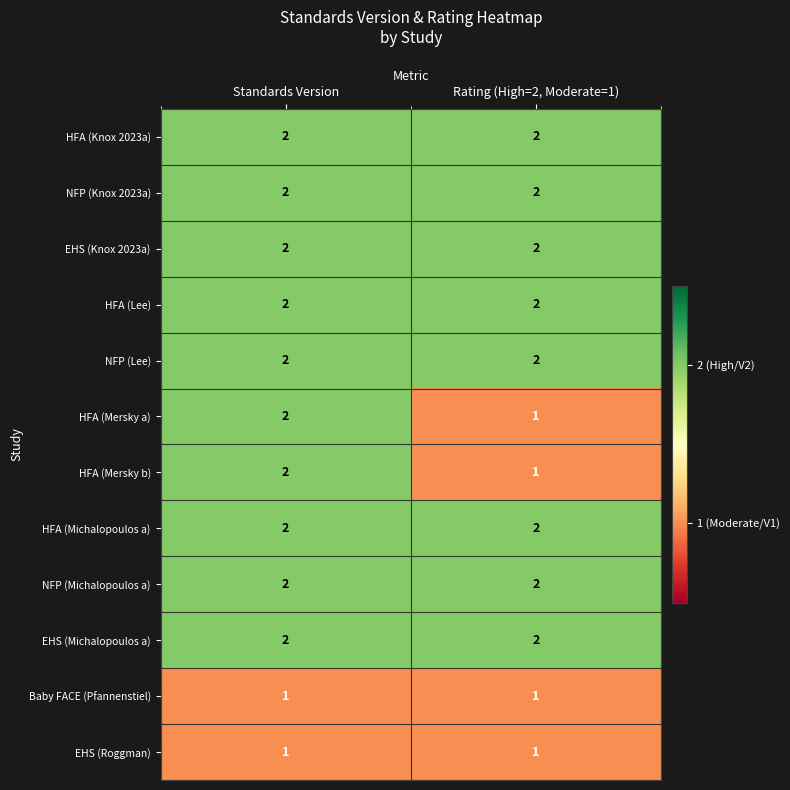

The HFA (Knox 2023a) series shows 1 at Standards Version. True or false?

False